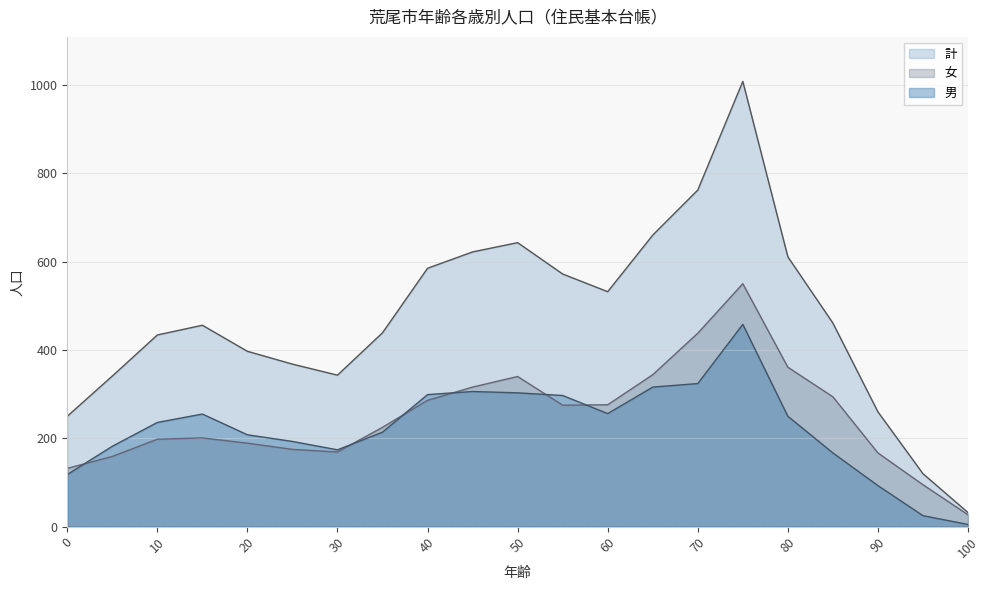

At how many categories does at least one series exceed 831?

1